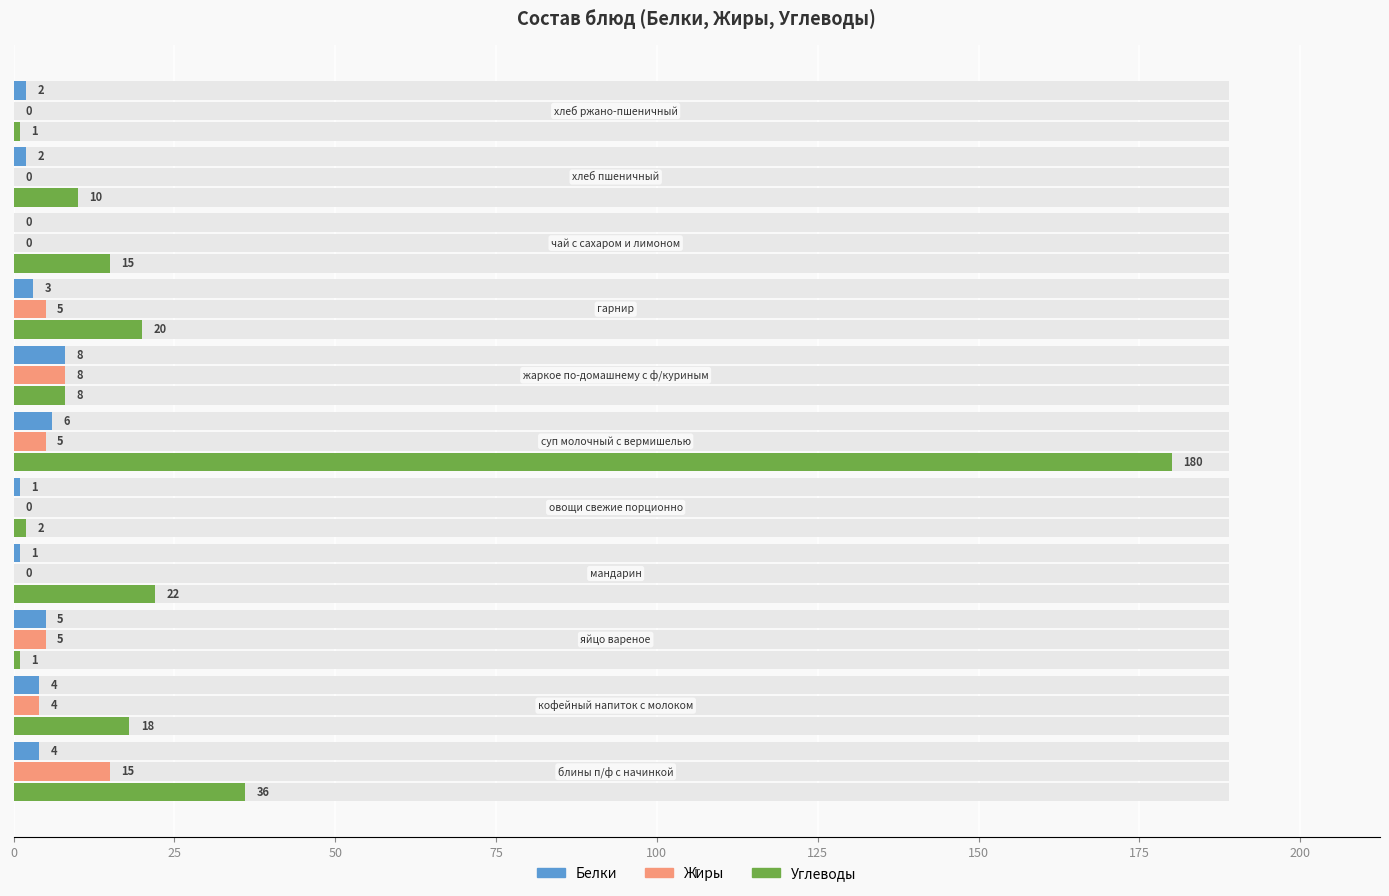

How many values in the Углеводы series exceed 15?

5